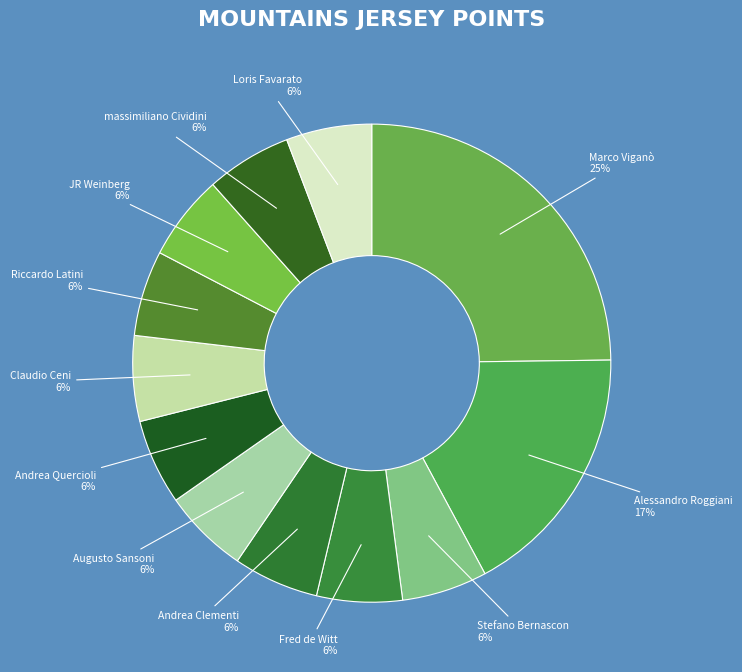

How many segments does this pie chart have?

12